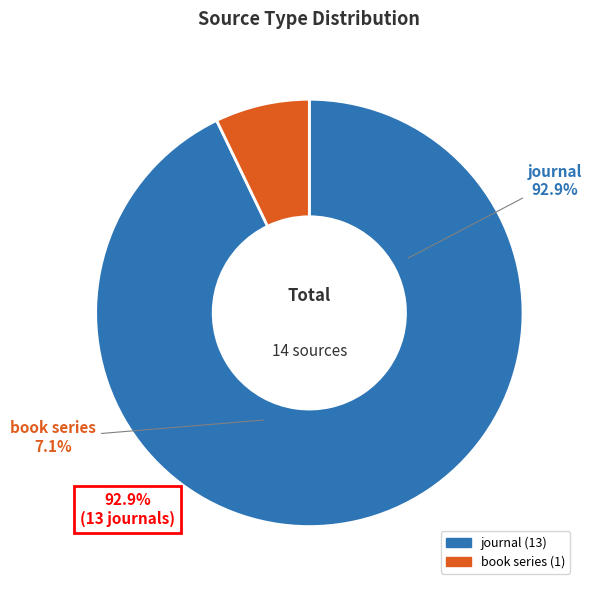

Do journal and book series together represent more than half of the pie?

Yes